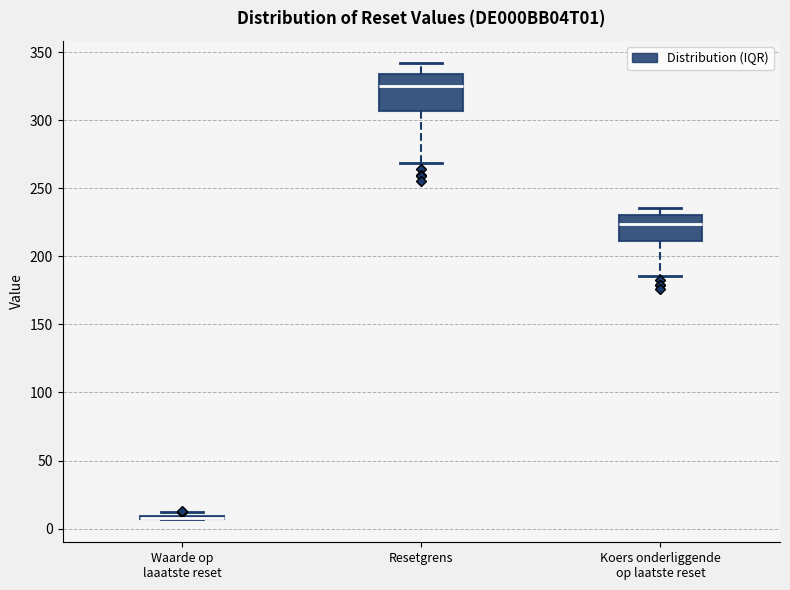

Reading left to right, transcribe this box plot: for each box, give where its median line is, the range the box spans, and where its two whiskers end, as read against the y-axis. The values are not printed on the chart, so give them approximately, as read against the axis.

Waarde op laaatste reset: box collapsed to a line at 10, whiskers 5 to 10
Resetgrens: median 325, box 305 to 335, whiskers 270 to 340
Koers onderliggende op laatste reset: median 225, box 210 to 230, whiskers 185 to 235